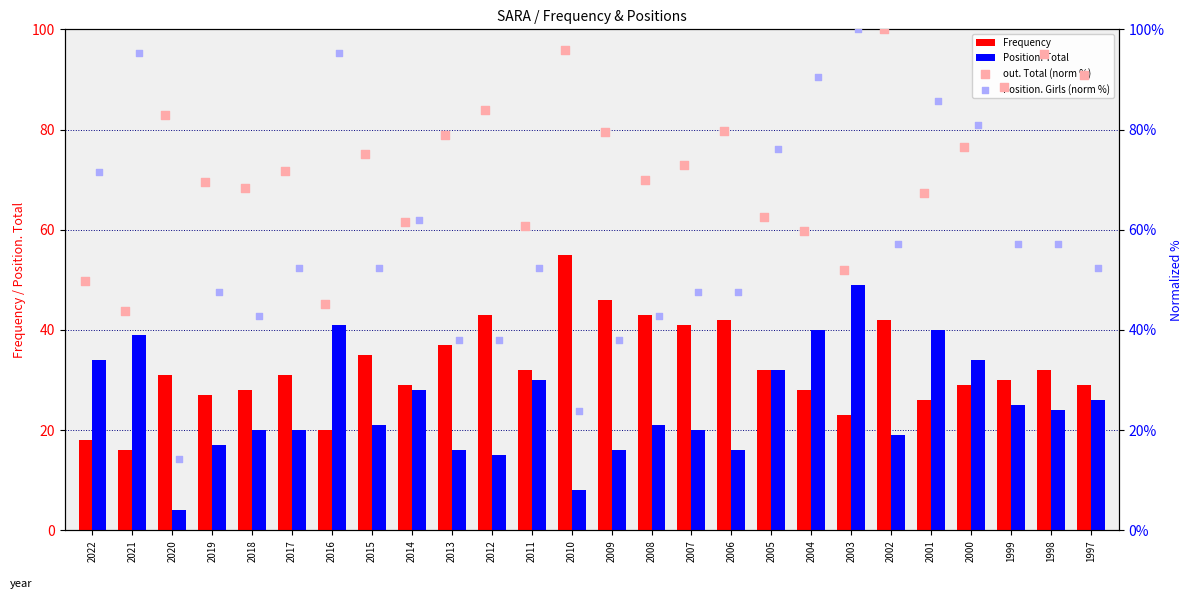

Which series contains the lowest Y value?

Position. Total